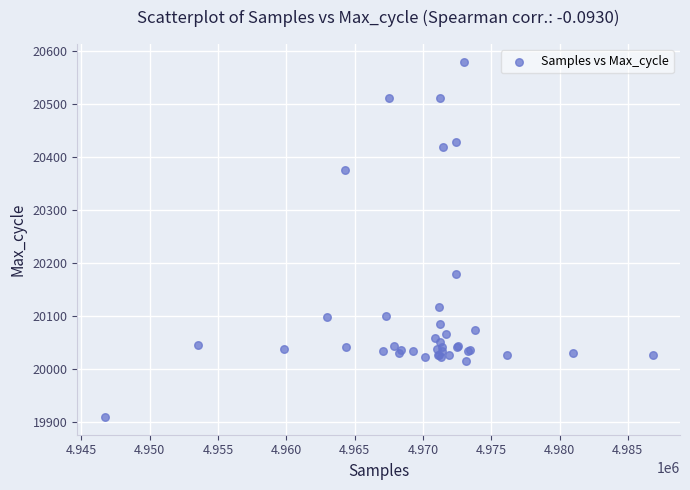

What Y value in the scatter plot is closest to 20244?

20180